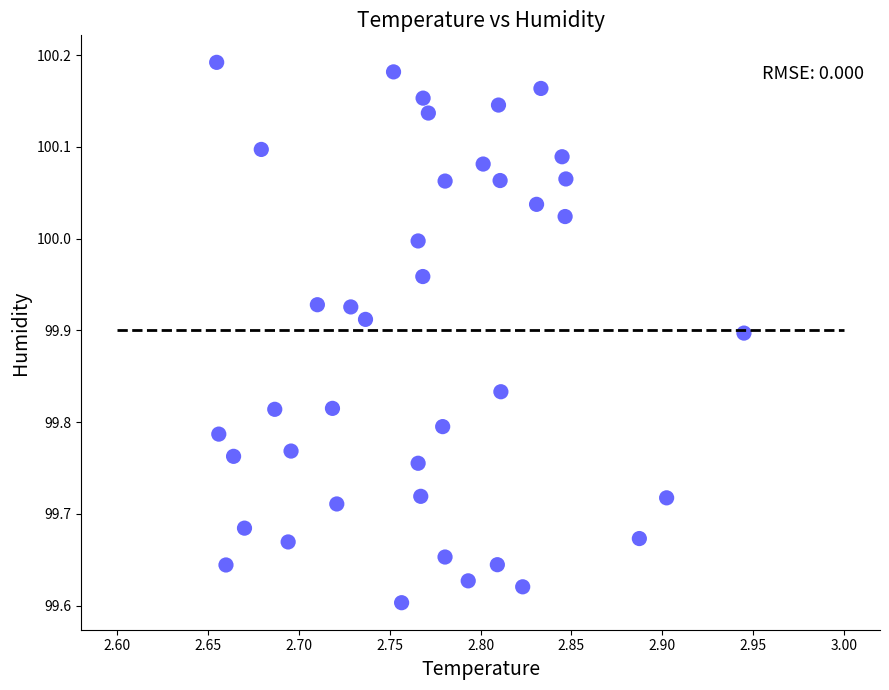

What is the range of X values (max minus min)?

0.3